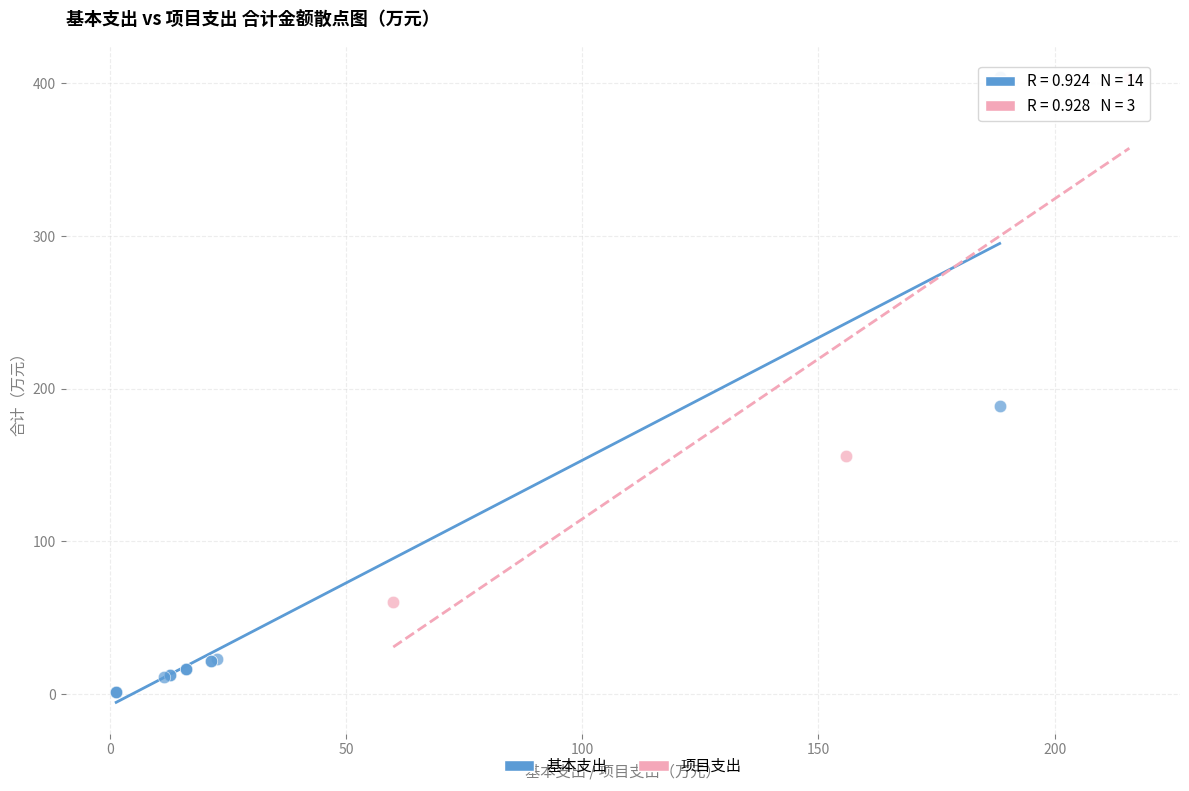

Which series has the widest spread of Y values?

基本支出